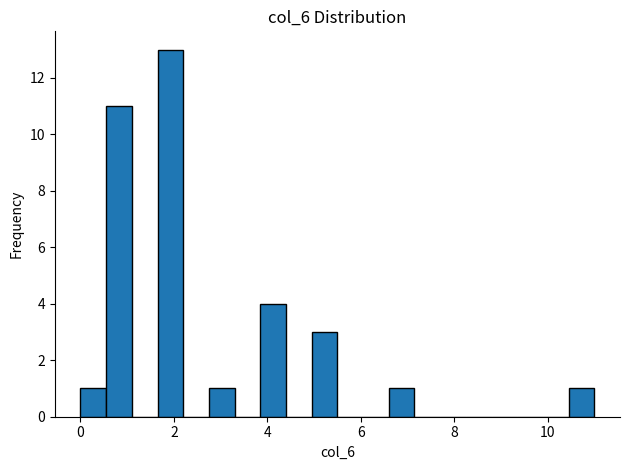

Around what value on the x-axis is the tallest bar? Give the approximate position of its centre, as read against the axis.

2.0